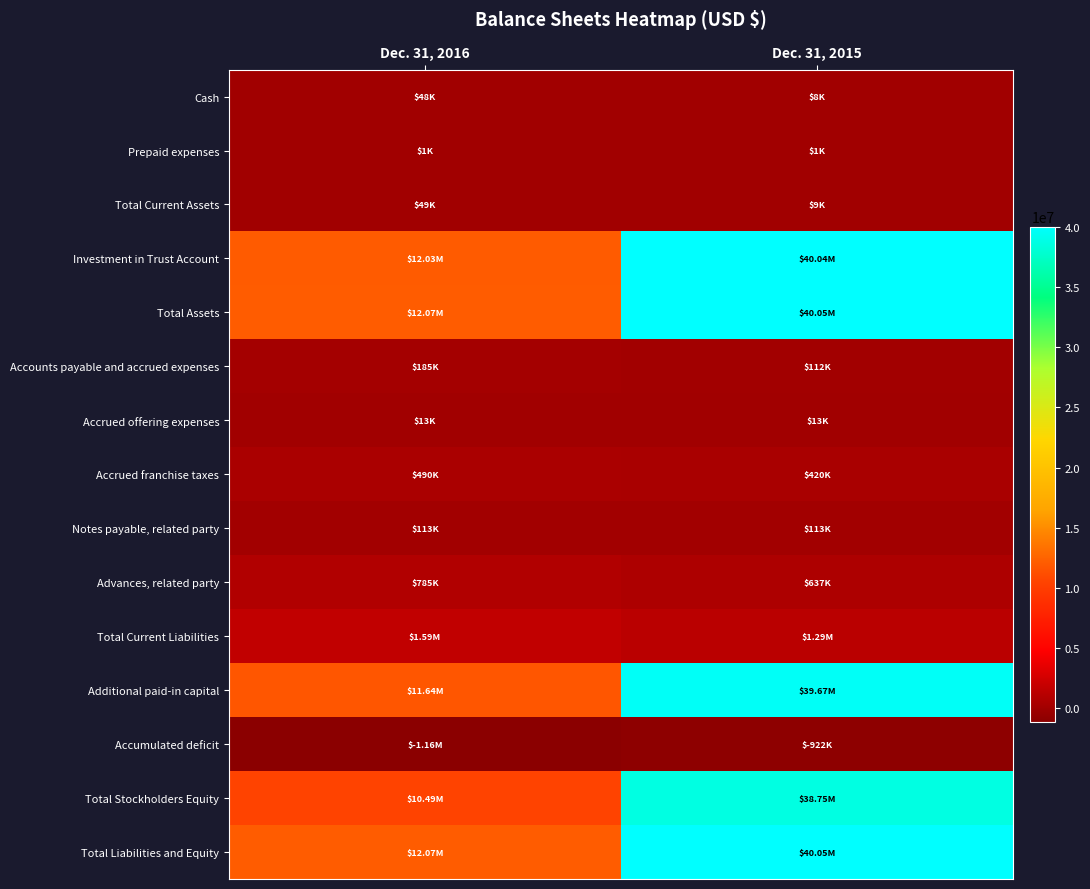

What is the total value across all series at Dec. 31, 2015?

200244000